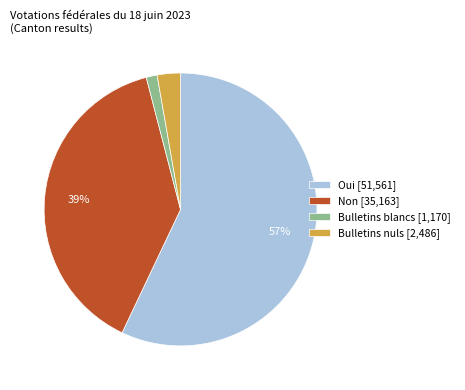

To the nearest percent, what is the combined percentage of Bulletins blancs and Oui?

58%